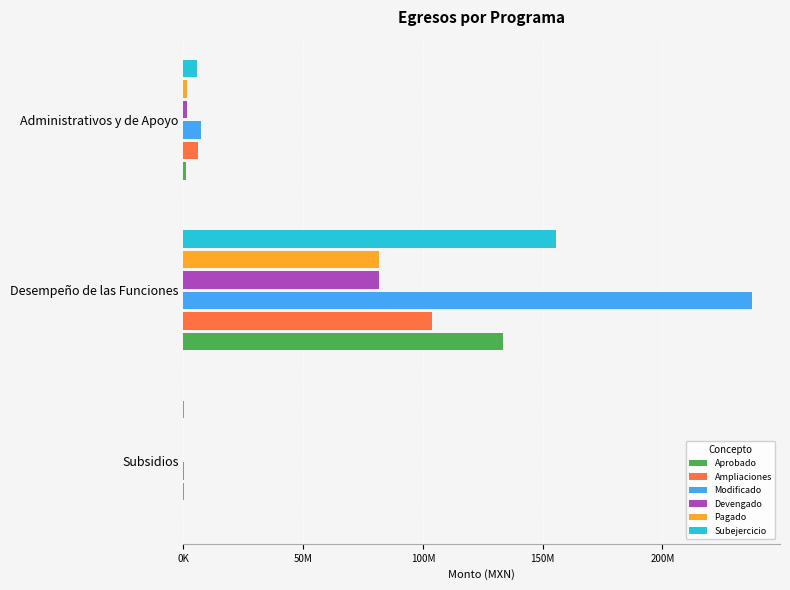

Reading left to right, list all the values displayed in this chart.

Aprobado: 0.0	133300525.8	1308841.7
Ampliaciones: 463500.0	103916909.5	5956492.2
Modificado: 463500.0	237217435.3	7265333.9
Devengado: 0.0	81506080.8	1437184.9
Pagado: 0.0	81506080.8	1437184.9
Subejercicio: 463500.0	155711354.6	5828149.0